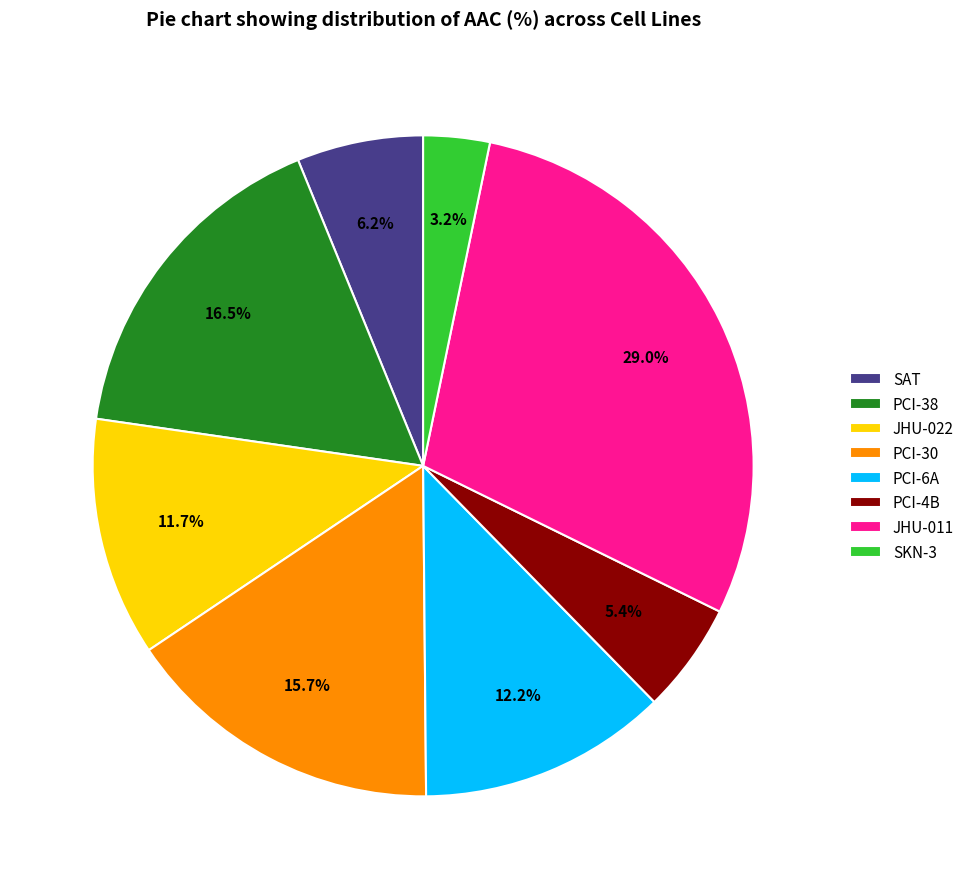

Is there a majority slice in this chart?

No